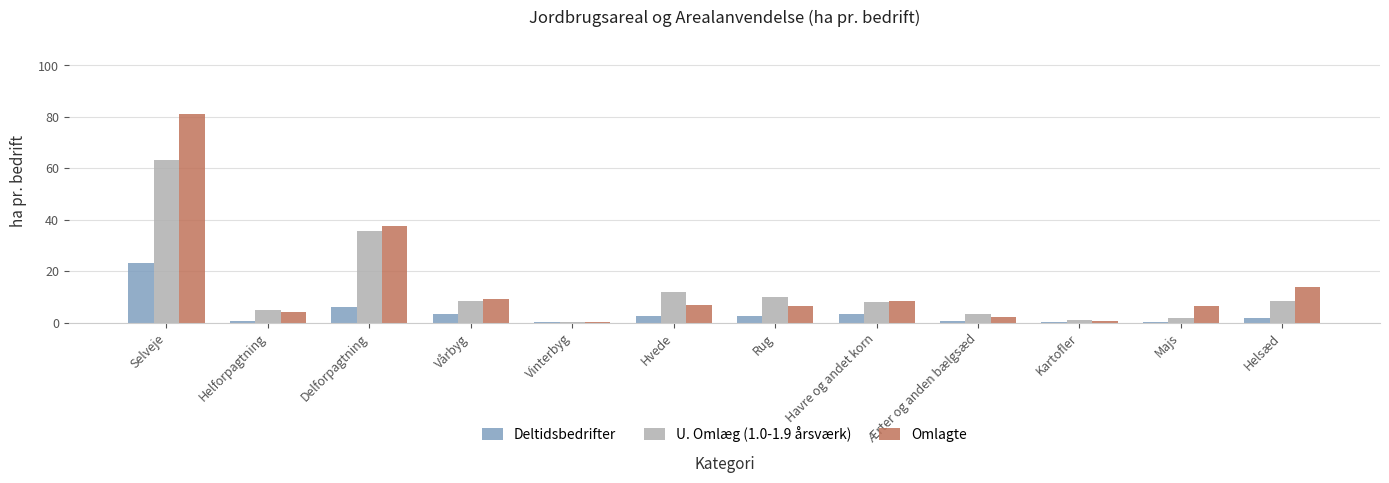

The Deltidsbedrifter series shows 2.4 at Hvede. True or false?

True